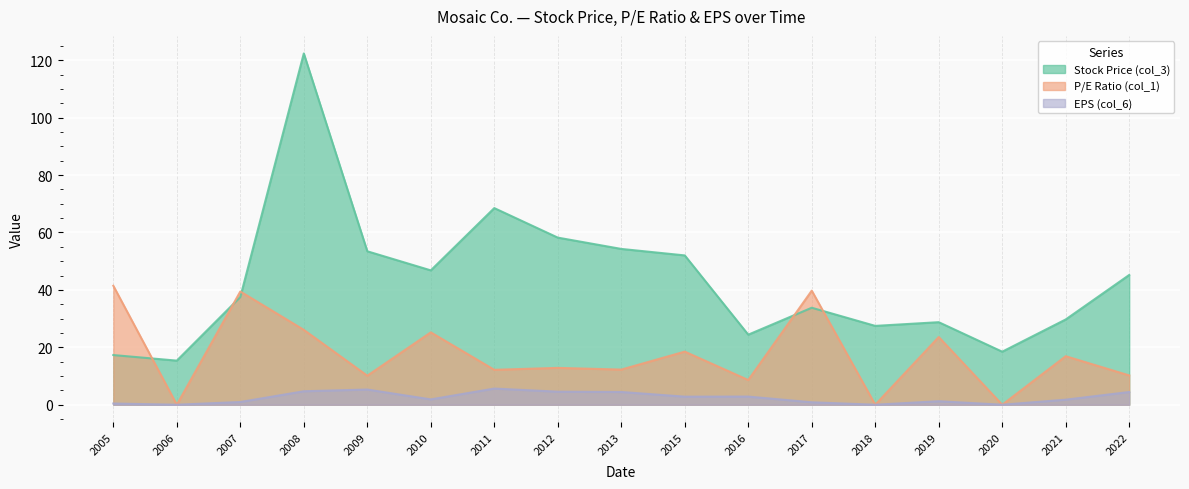

Rank the series by their maximum value, from lowest to highest.

EPS (col_6), P/E Ratio (col_1), Stock Price (col_3)